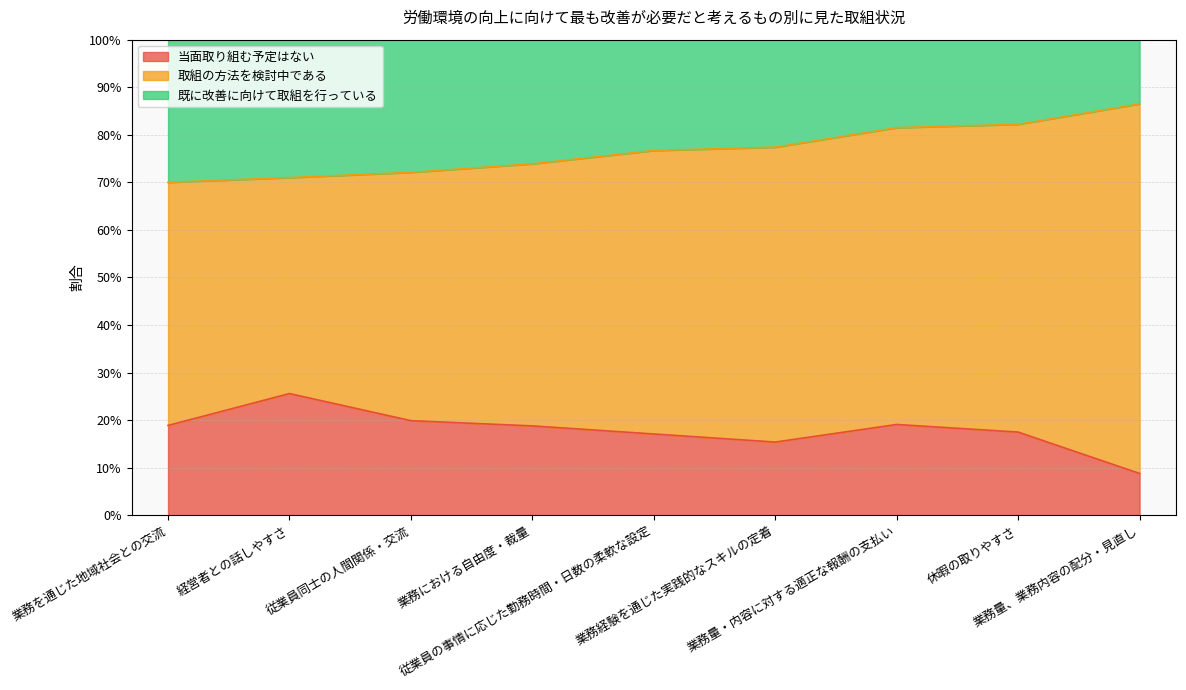

Where is the first local minimum for 当面取り組む予定はない?

業務経験を通じた実践的なスキルの定着